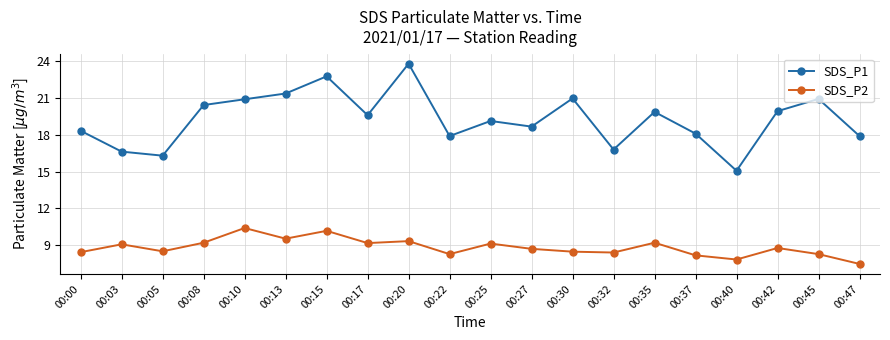

Is it true that SDS_P2 equals 8.2 at 00:37?

True